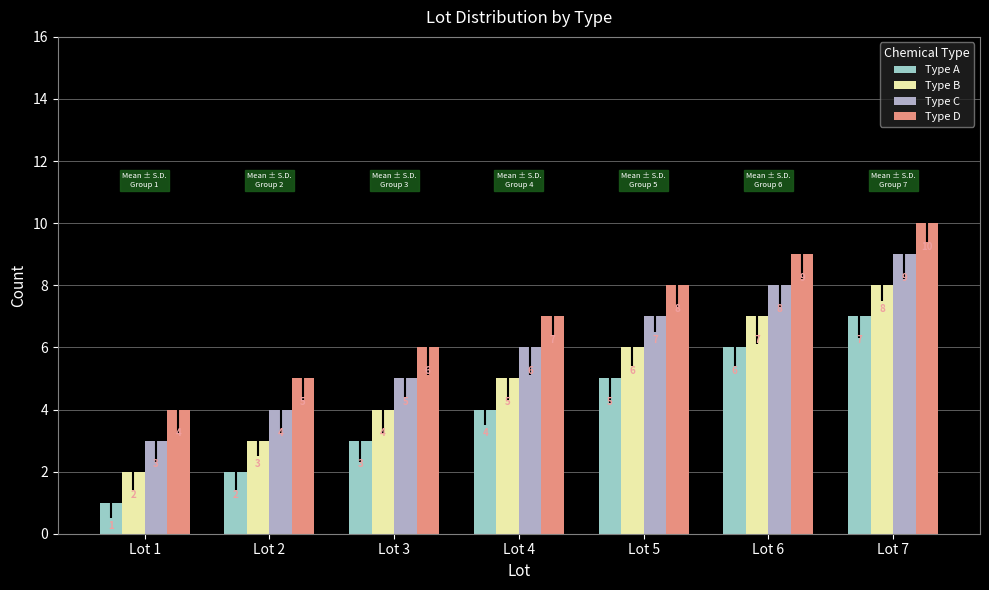

Which series has the largest total across all categories?

Type D